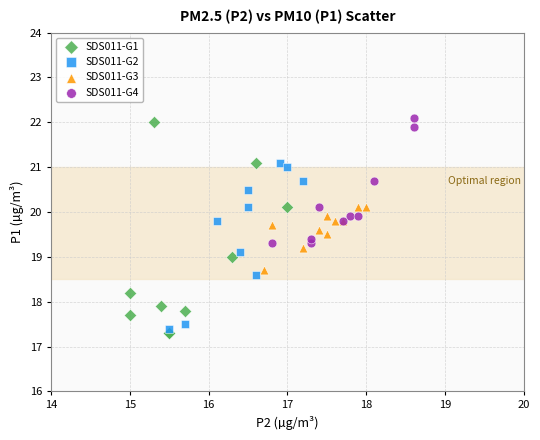

What are all the series names shown in the legend?

SDS011-G1, SDS011-G2, SDS011-G3, SDS011-G4